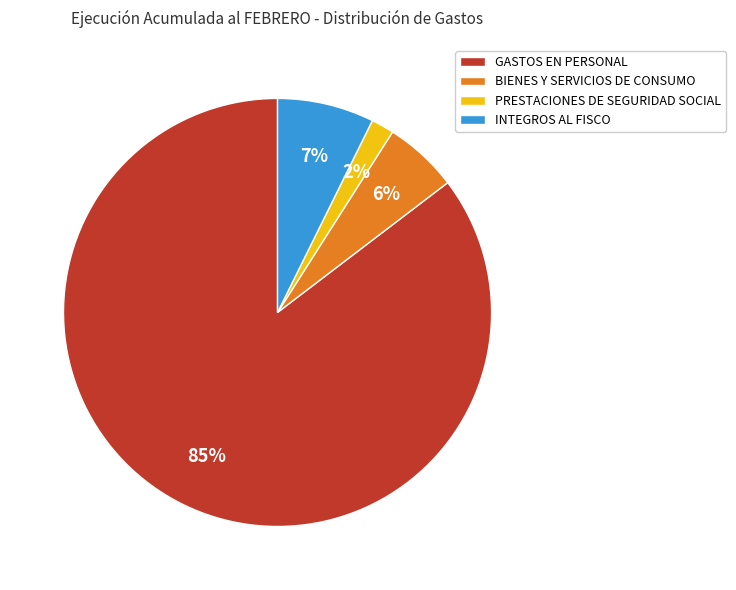

Combined, do GASTOS EN PERSONAL and BIENES Y SERVICIOS DE CONSUMO account for over 50%?

Yes